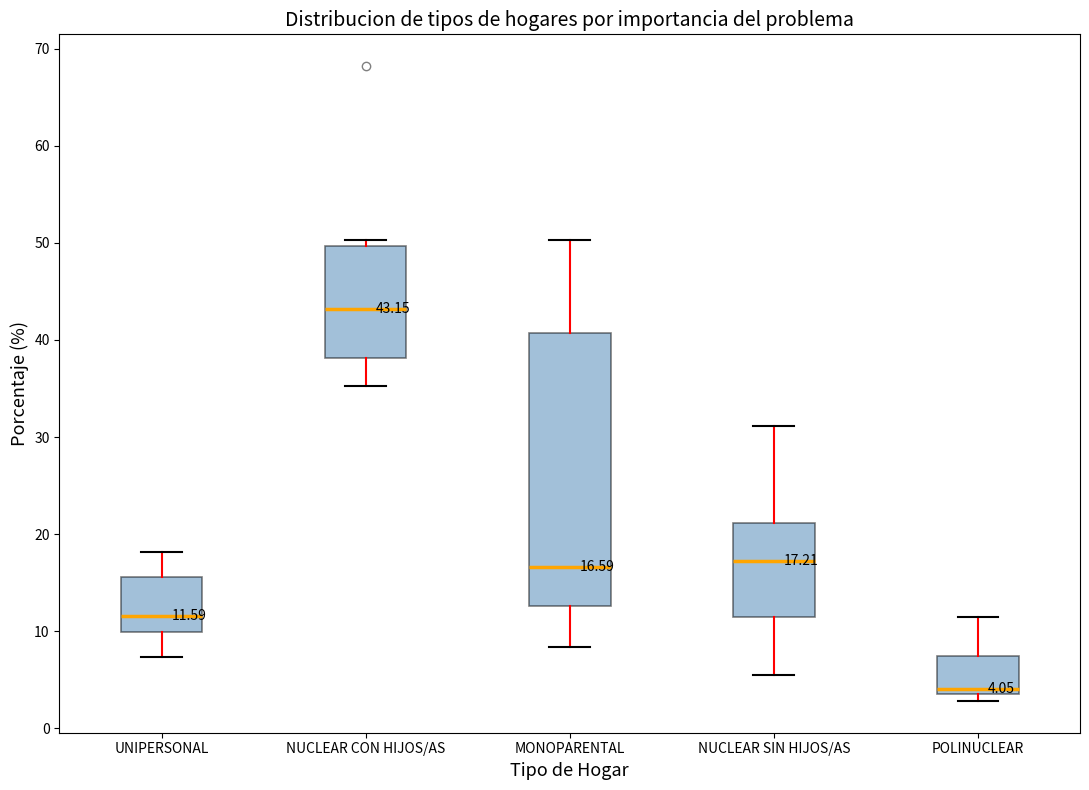

Comparing the boxes themselves (not the whiskers), which one is the tallest?

MONOPARENTAL